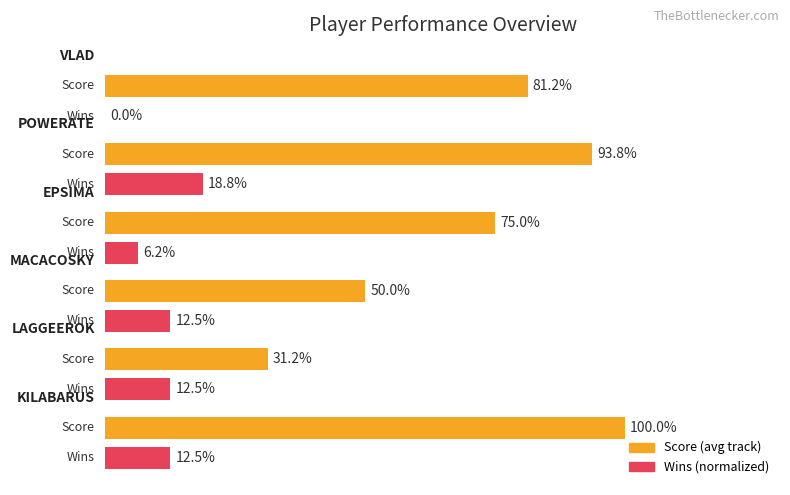

What are all the series names shown in the legend?

Score (avg track), Wins (normalized)